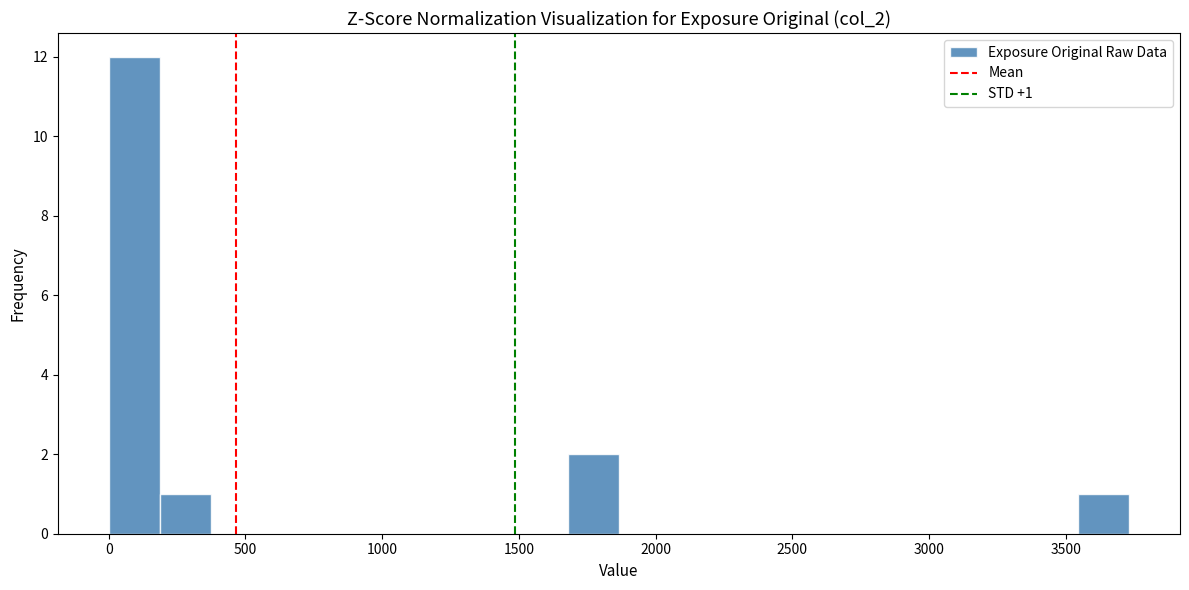

Read against the x-axis, roughly where is the centre of the tallest bar?

100